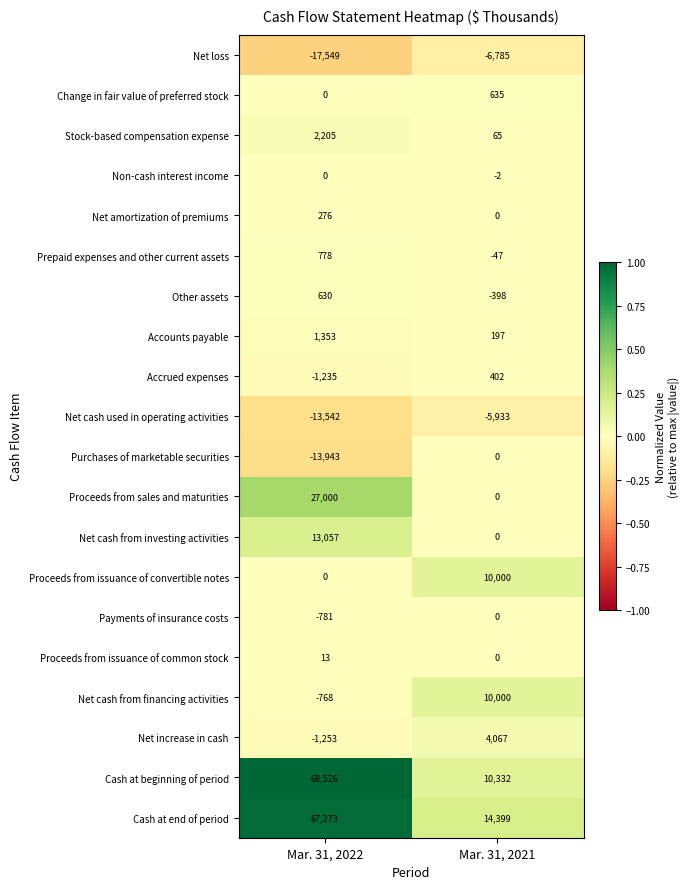

How many values in the Purchases of marketable securities series are below 0?

1